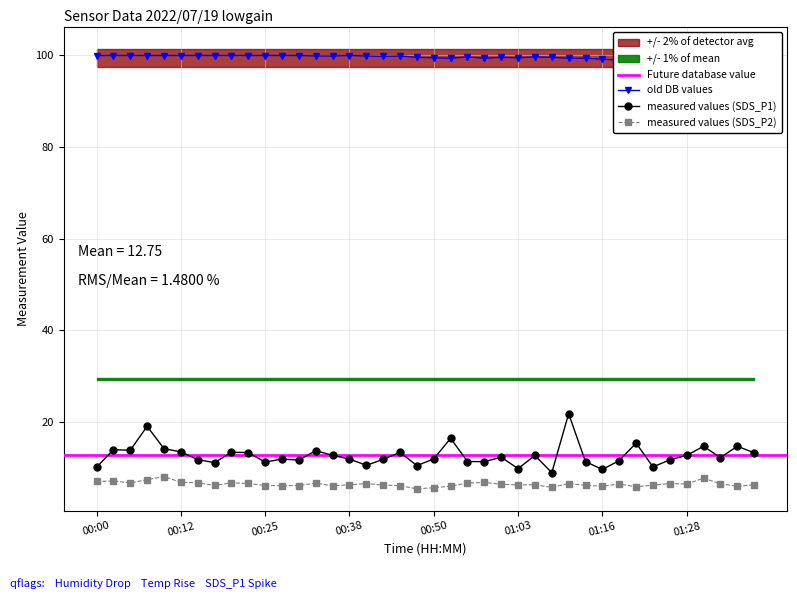

What is the highest value of the measured values (SDS_P2) series?

8.2